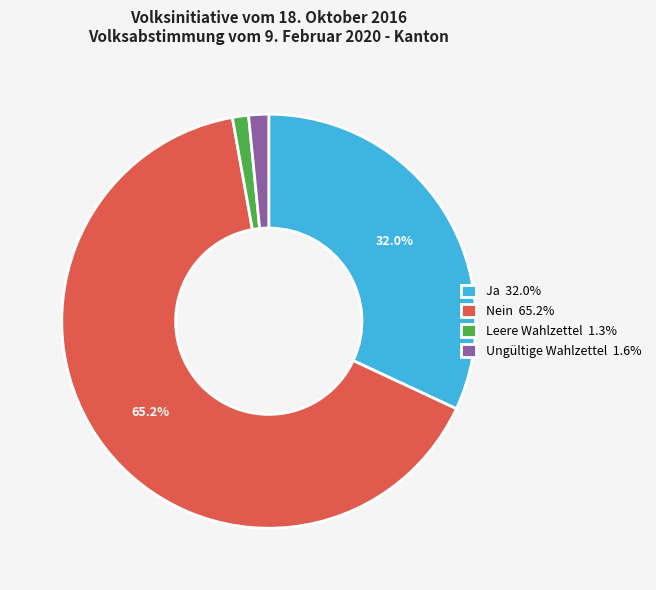

Is the sum of Ja and Nein greater than half?

Yes